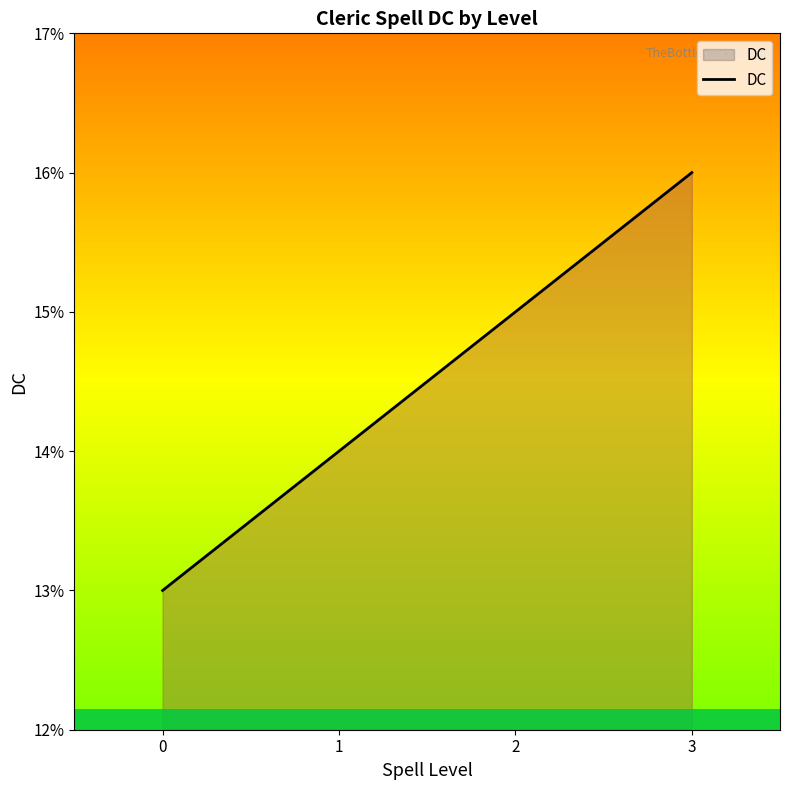

What is the maximum value shown in the chart?

16